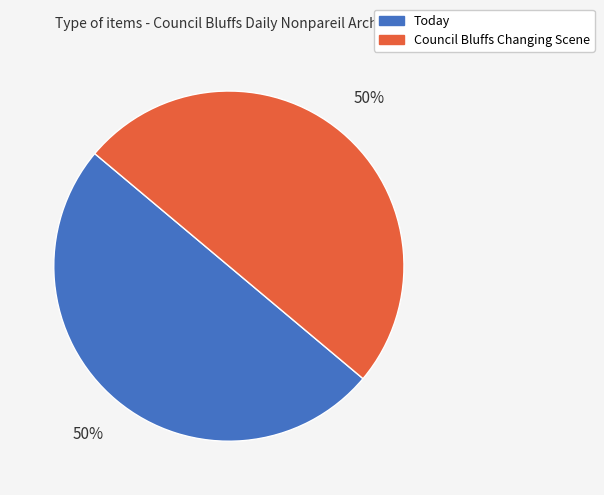

How many slices are in this pie chart?

2